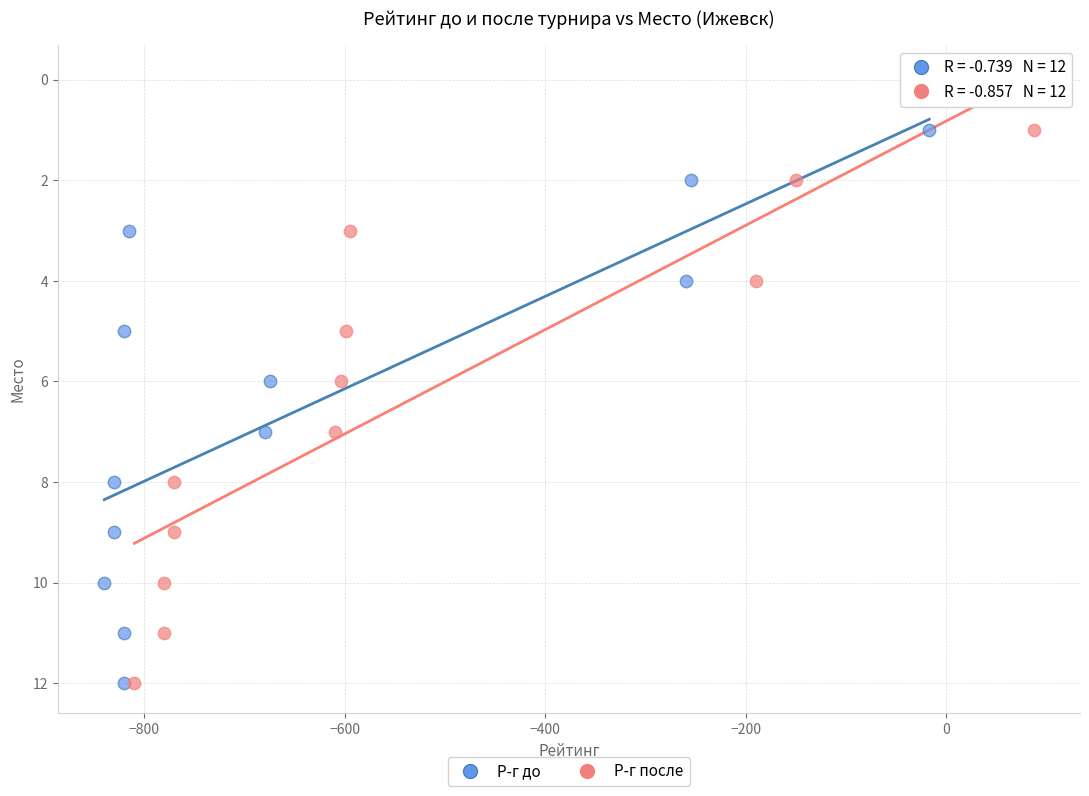

What are all the series names shown in the legend?

Р-г до, Р-г после